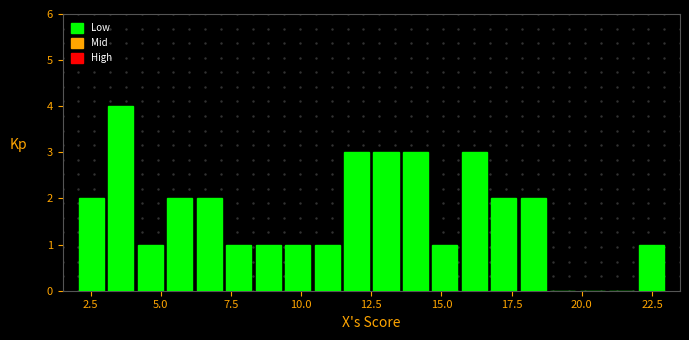

Around what value on the x-axis is the tallest bar? Give the approximate position of its centre, as read against the axis.

3.5